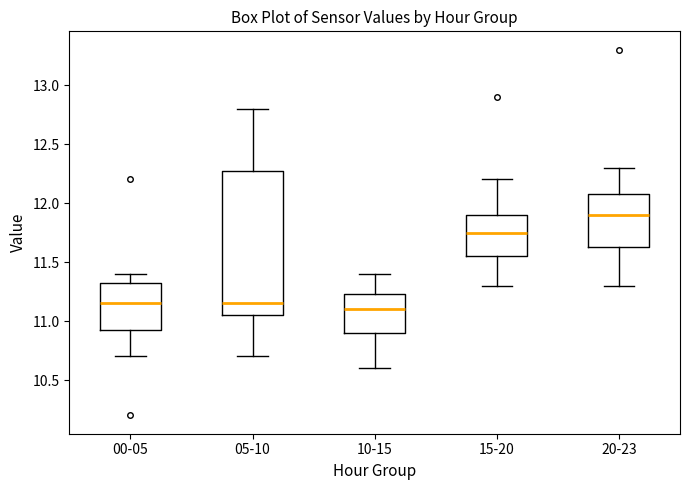

Which box is the tallest, from its lower edge to its upper edge?

05-10